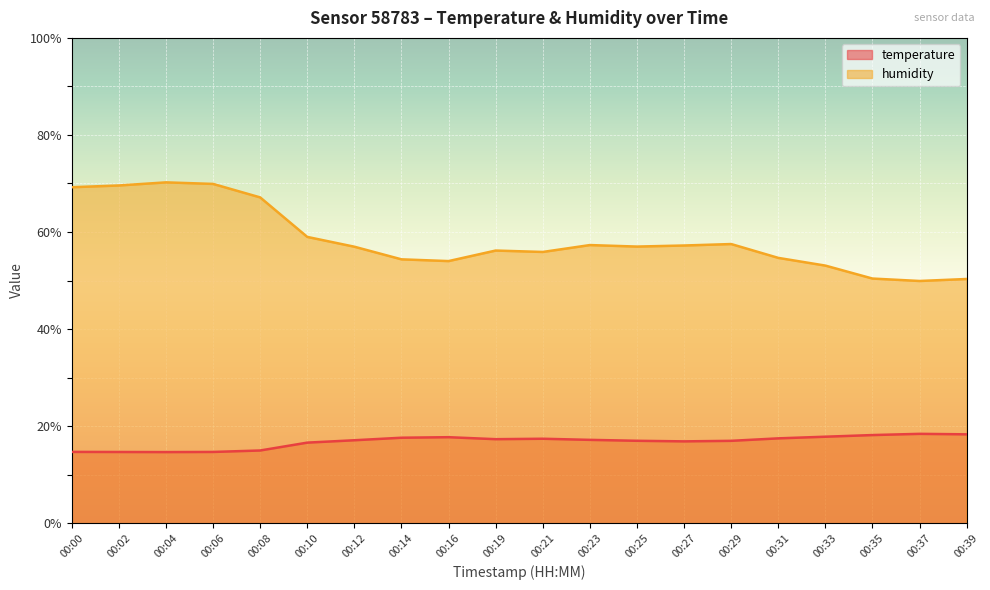

How many interior local valleys does the humidity series have?

4